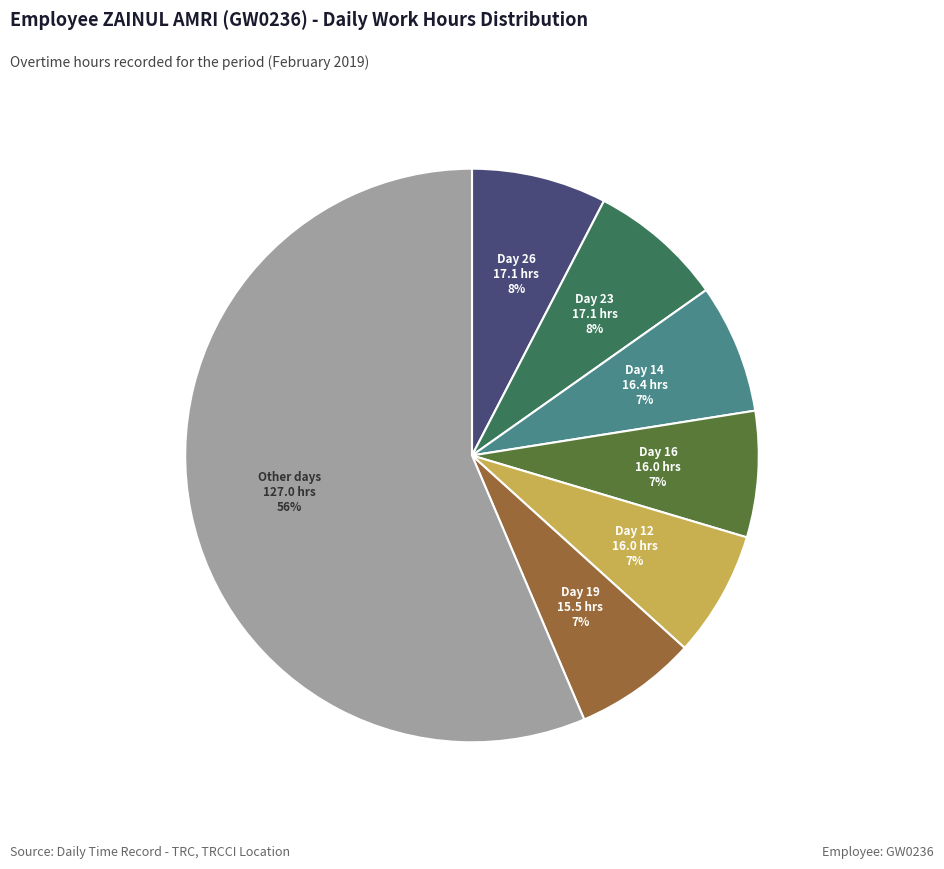

Do Day 23 and Day 12 together represent more than half of the pie?

No